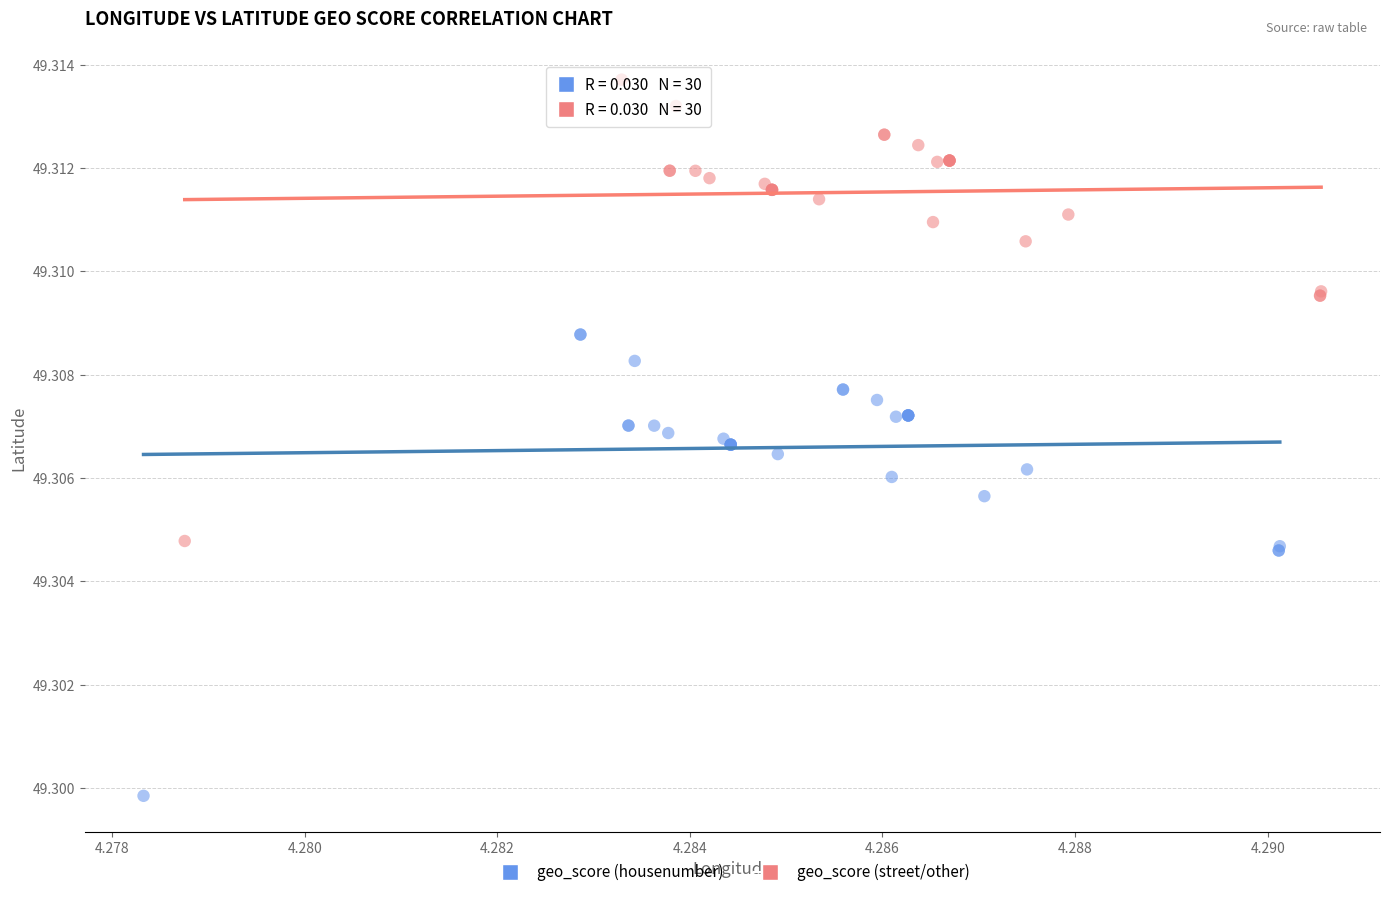

Which series reaches the minimum Y coordinate?

geo_score (housenumber)